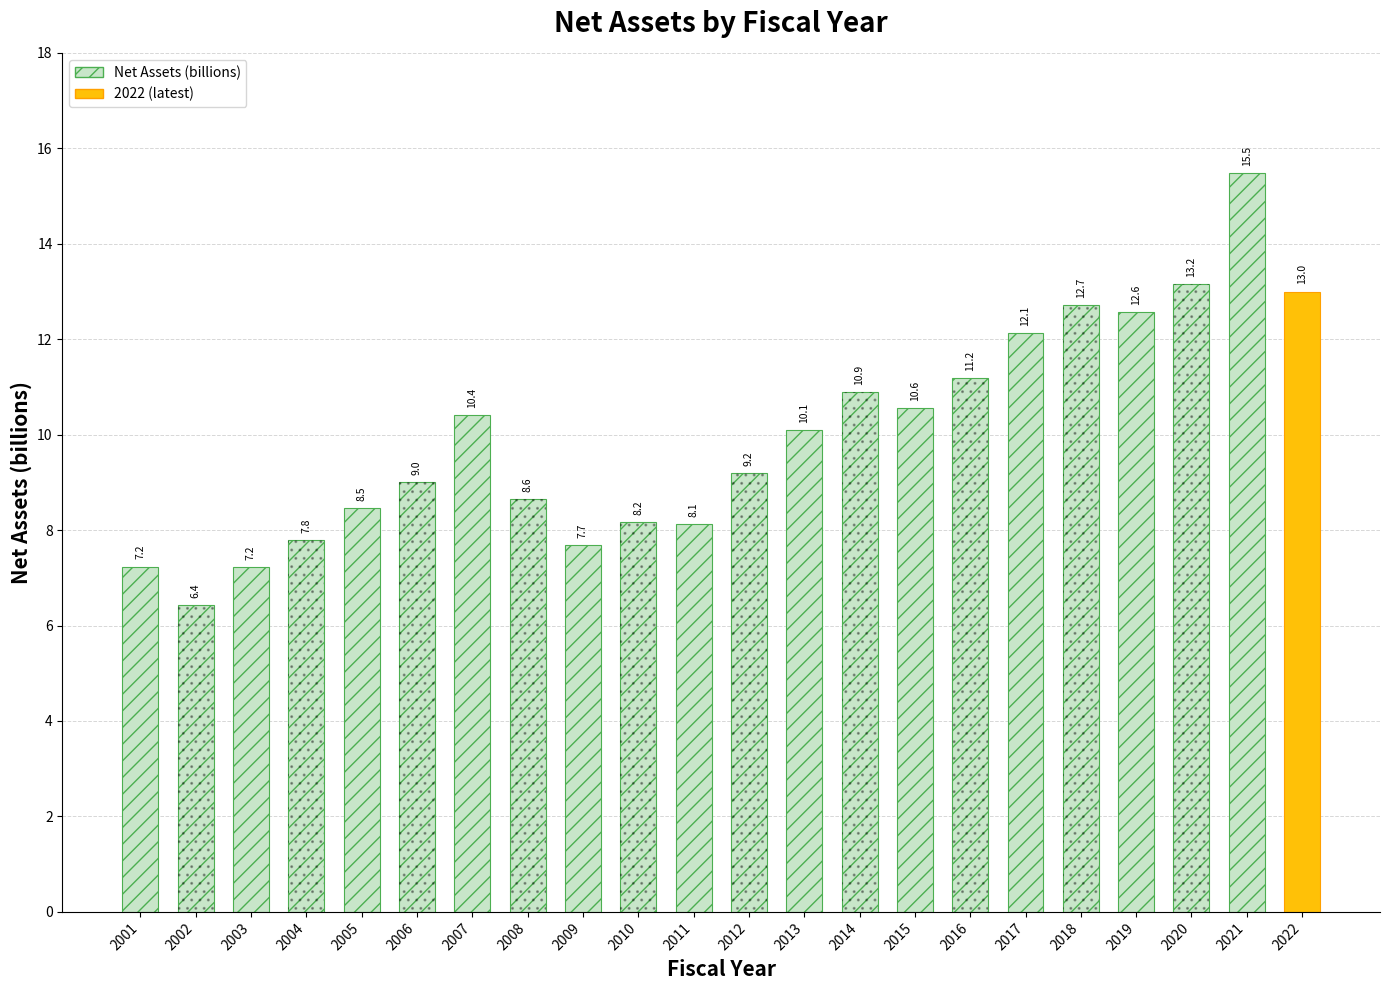

What is the sum of the values at 2021 and 2008?

24.1